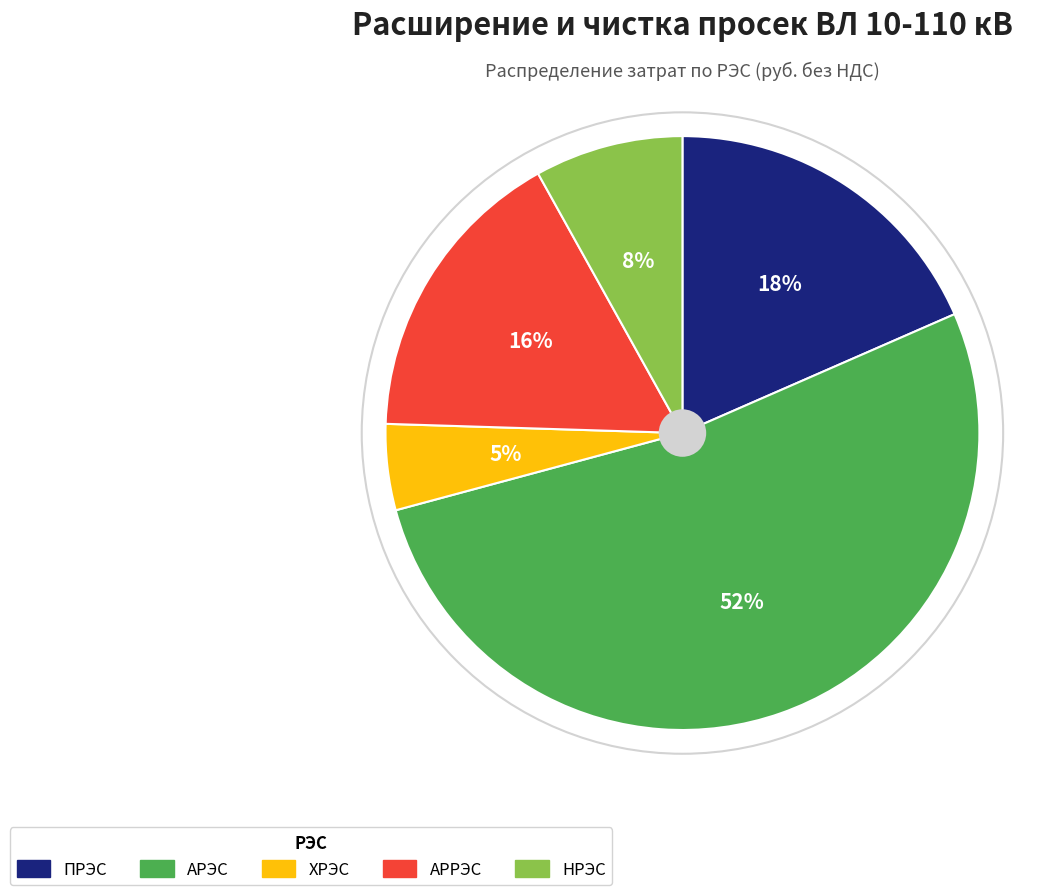

Between ХРЭС and АРЭС, which is larger?

АРЭС